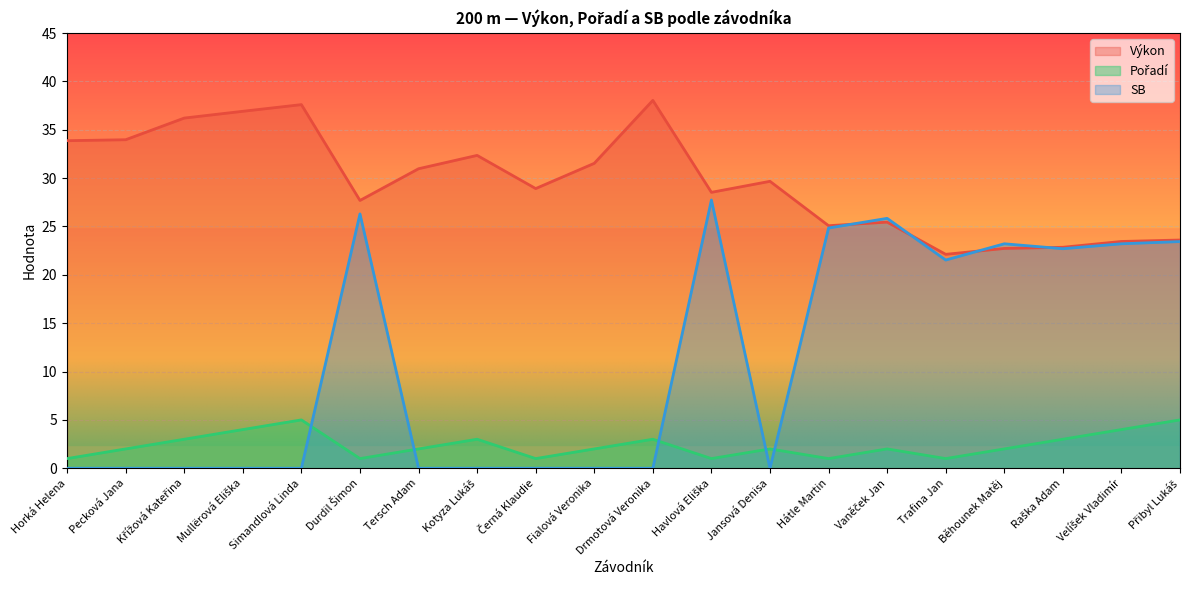

Reading left to right, what are all the values shown in this chart?

Výkon: 33.9	34.0	36.2	36.9	37.6	27.7	31.0	32.4	28.9	31.5	38.0	28.5	29.7	25.1	25.4	22.1	22.7	22.9	23.4	23.6
Pořadí: 1.0	2.0	3.0	4.0	5.0	1.0	2.0	3.0	1.0	2.0	3.0	1.0	2.0	1.0	2.0	1.0	2.0	3.0	4.0	5.0
SB: 0.0	0.0	0.0	0.0	0.0	26.3	0.0	0.0	0.0	0.0	0.0	27.7	0.0	24.8	25.8	21.5	23.2	22.7	23.2	23.4